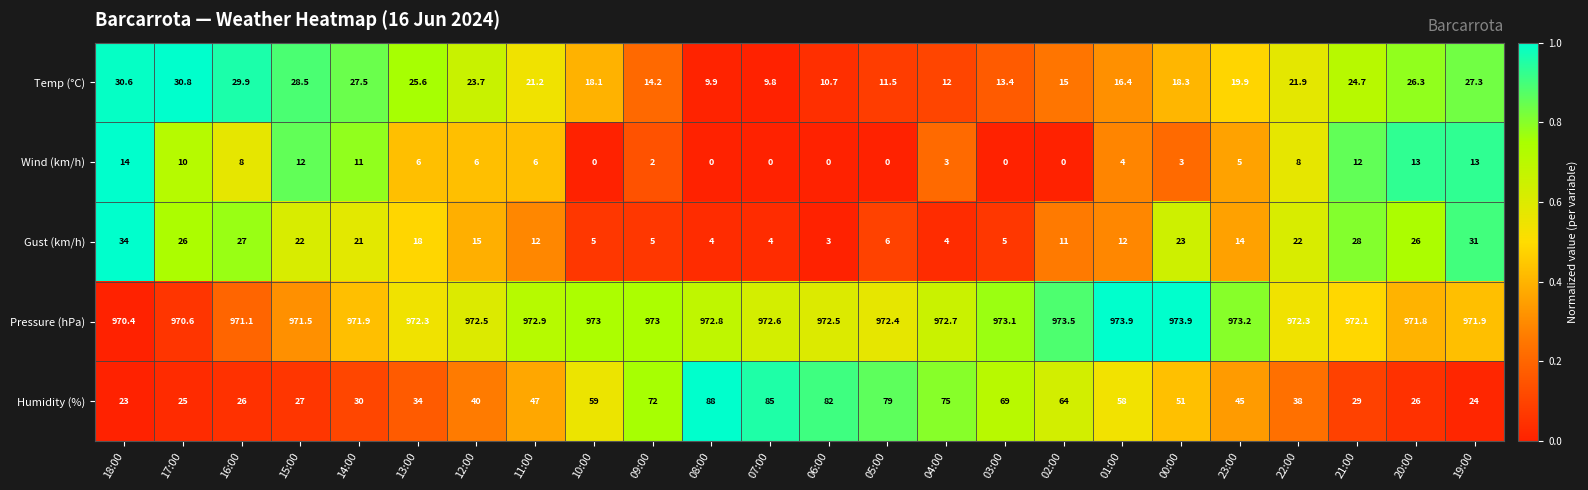

At how many categories does at least one series exceed 0?

24